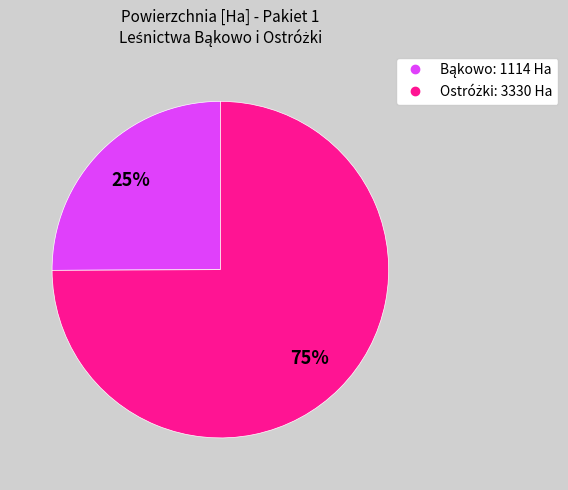

To the nearest percent, what is the difference between the largest and smallest slice percentages?

50%